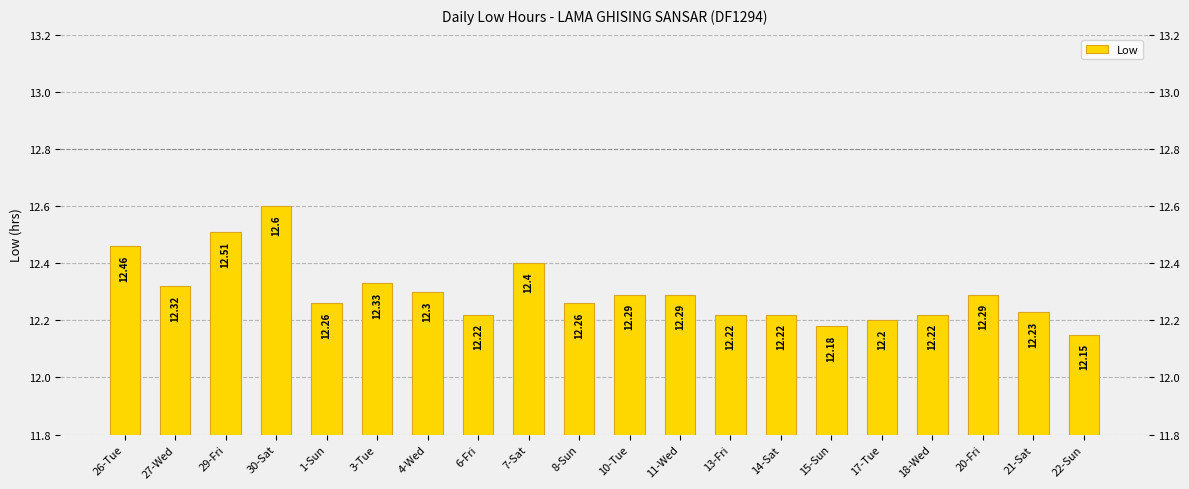

Is it true that the value at 26-Tue is 3.4?

False